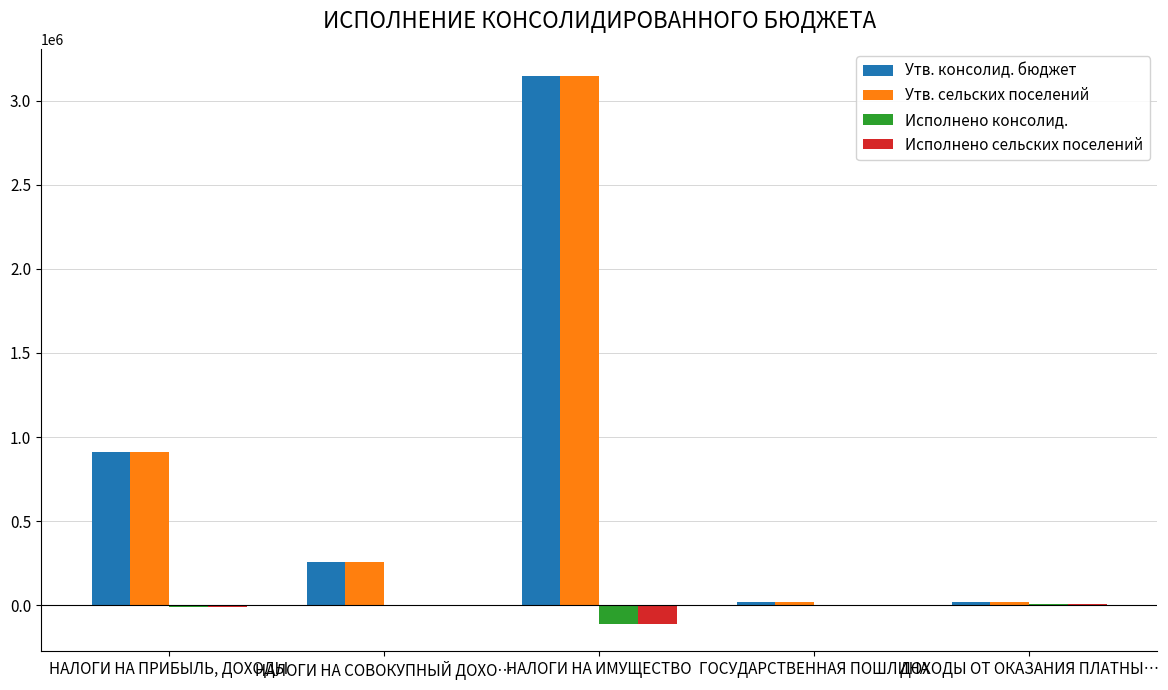

Where is Утв. сельских поселений nearest to the value 1582450?

НАЛОГИ НА ПРИБЫЛЬ, ДОХОДЫ